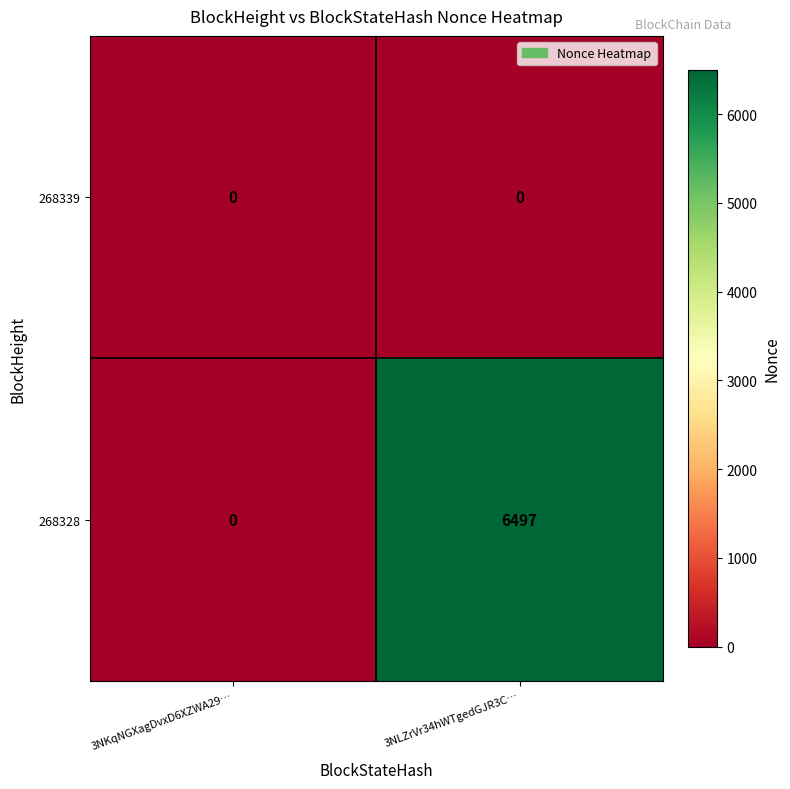

At which category is the sum across all series the highest?

3NLZrVr34hWTgedGJR3C…